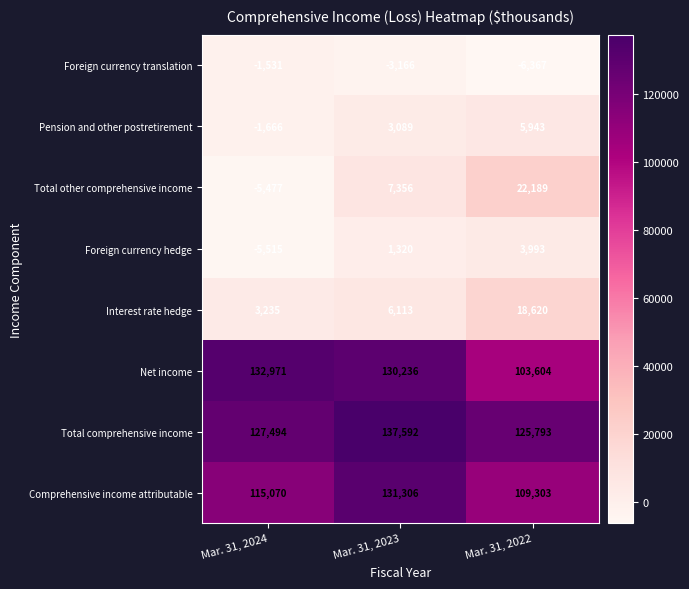

At how many categories does at least one series exceed 87643?

3